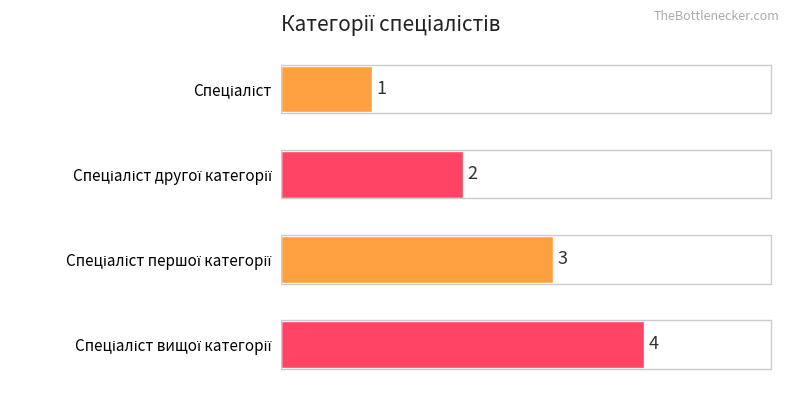

What is the difference between the maximum and minimum values?

3